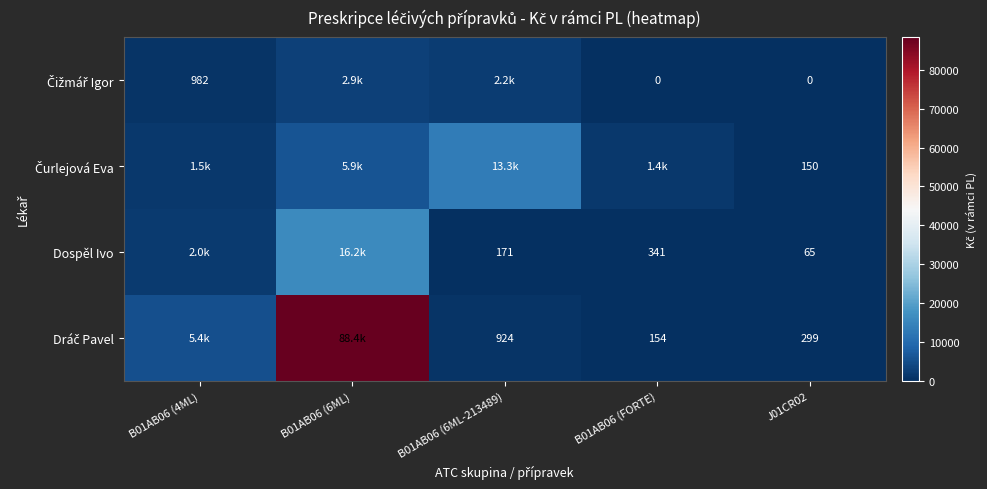

True or false: Čurlejová Eva has a value of 456.9 at B01AB06 (FORTE).

False